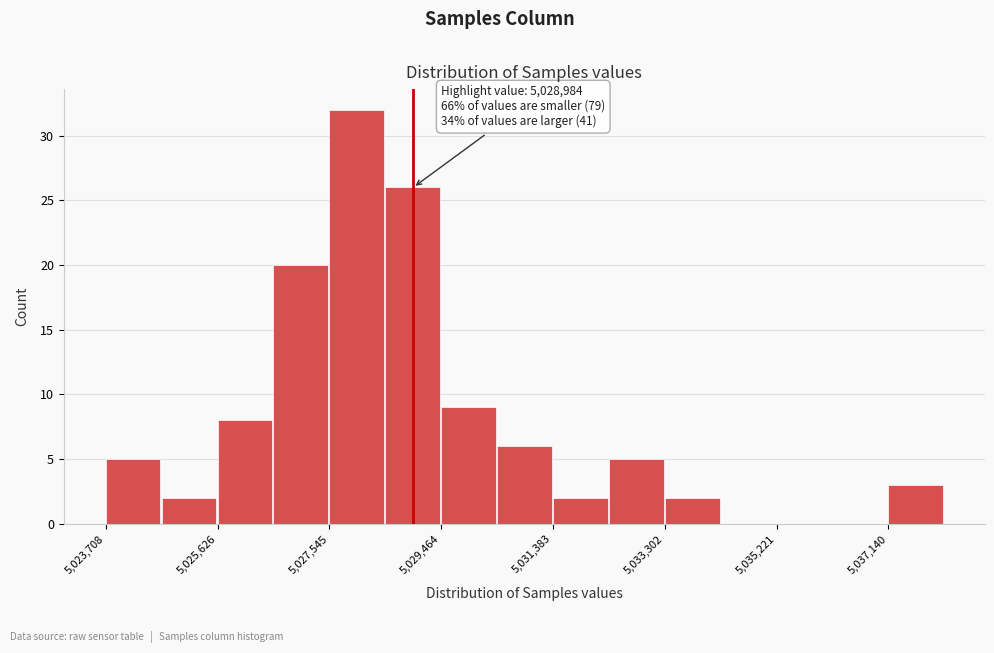

Over which range of the x-axis is the bar tallest?

5027600 to 5028600